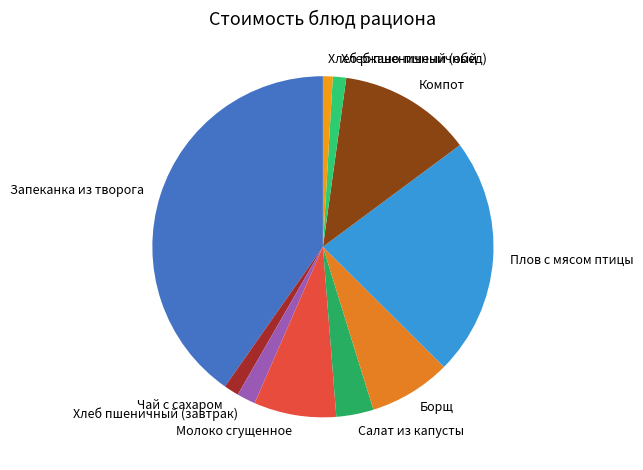

The Запеканка из творога slice represents 34% of the pie. True or false?

False